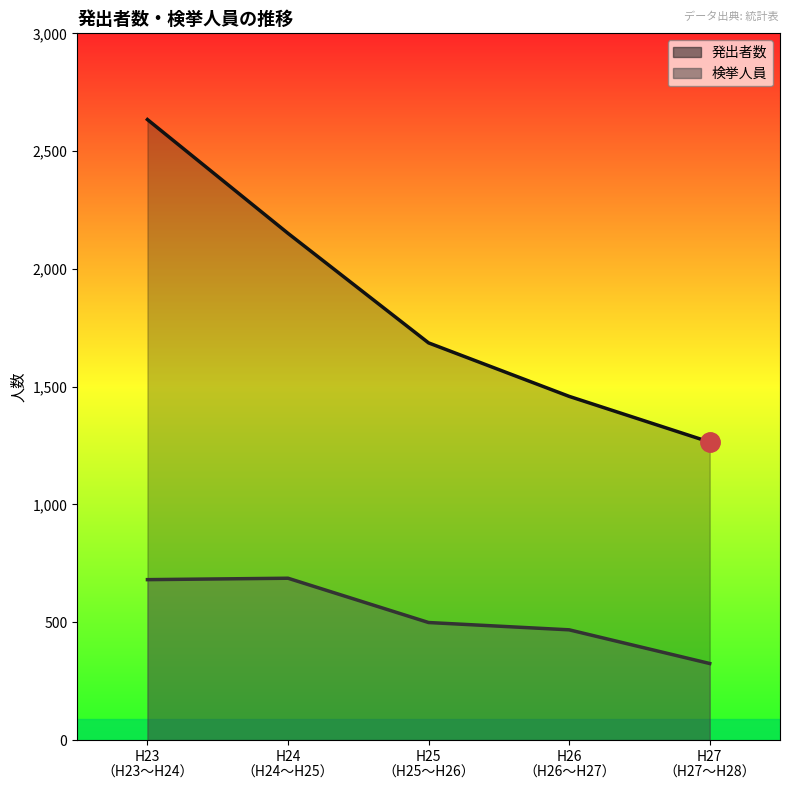

The 検挙人員 series shows 1150 at H24 （H24～H25）. True or false?

False